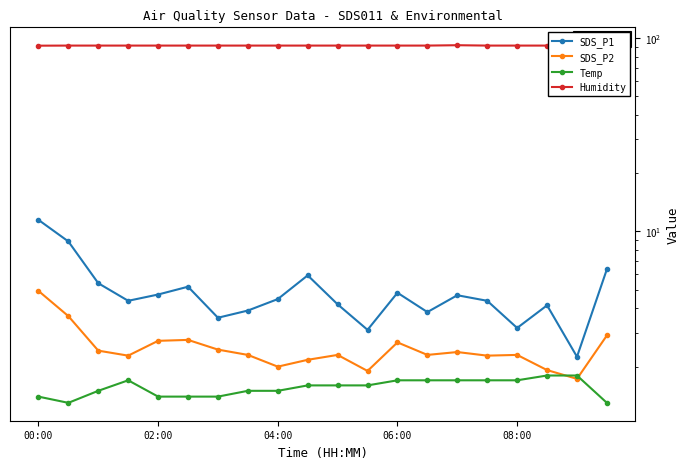

What is the maximum value shown in the chart?

91.8